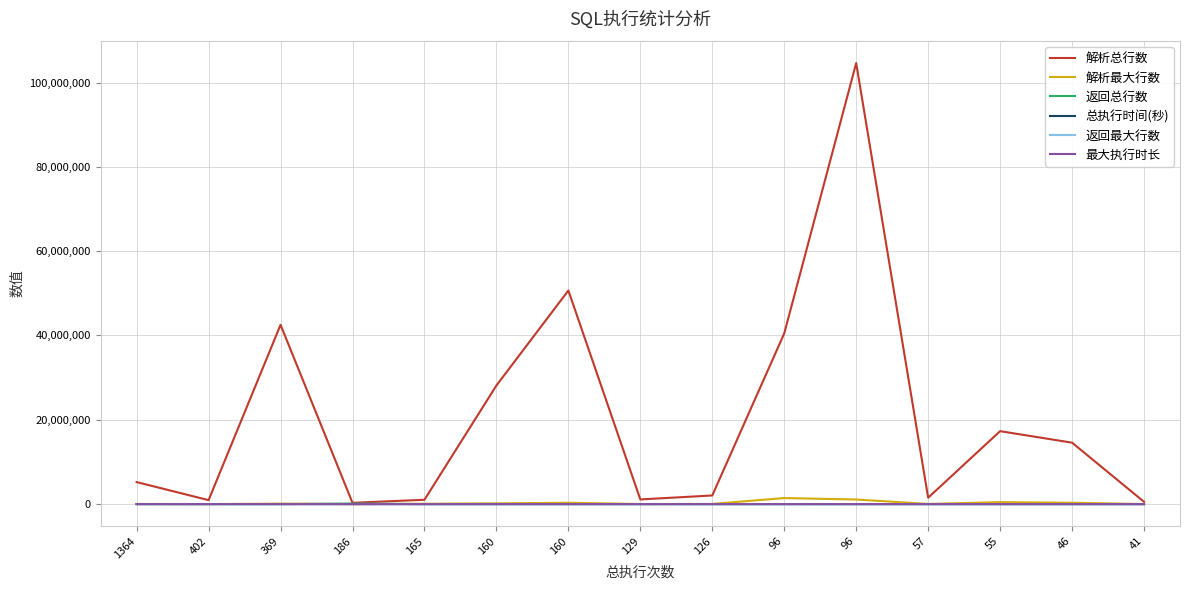

Reading left to right, what are all the values shown in this chart?

解析总行数: 5219645	940134	42528633	305325	1029394	28131030	50666045	1107694	2044779	40493004	104607130	1515209	17299572	14572675	539650
解析最大行数: 37580	7751	115254	2464	85199	175821	317560	19300	40229	1430133	1089939	37332	468084	317725	15197
返回总行数: 1364	928	0	136857	165	0	800	1554	126	5547	96	57	6	46	41
总执行时间(秒): 3166	761	1673	362	377	422	378	246	335	247	1025	249	124	127	106
返回最大行数: 1	5	0	1128	1	0	5	59	1	368	1	1	1	1	1
最大执行时长: 19	12	35	11	17	14	11	5	14	10	43	22	9	15	7